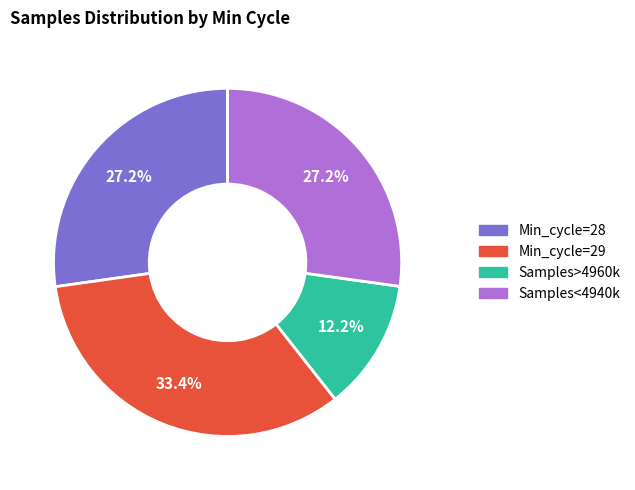

Is there any slice that represents more than half of the pie?

No